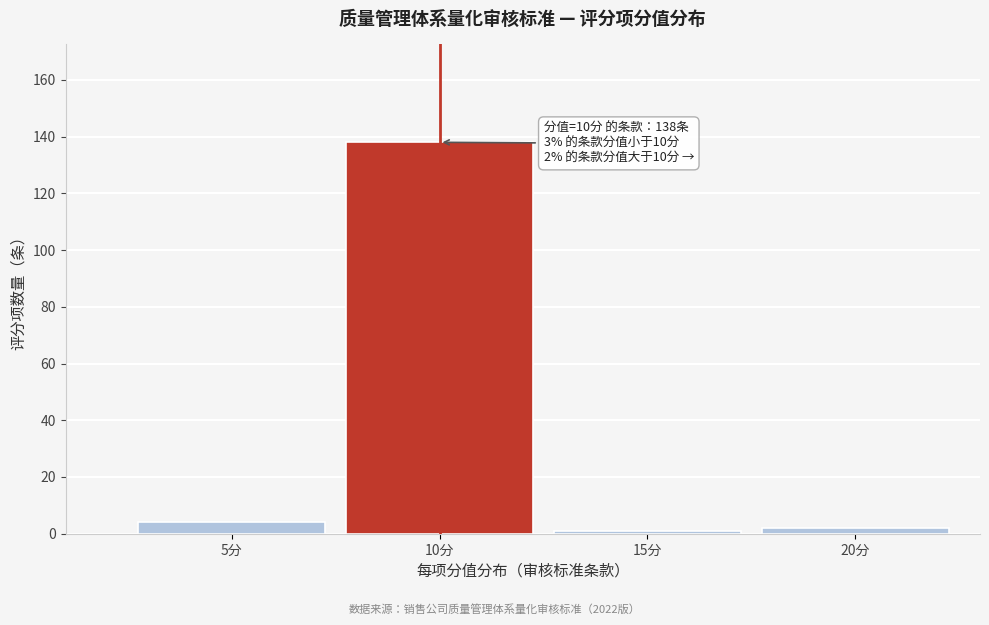

Reading right to left, transcribe all the data shown in this chart.

2	1	138	4